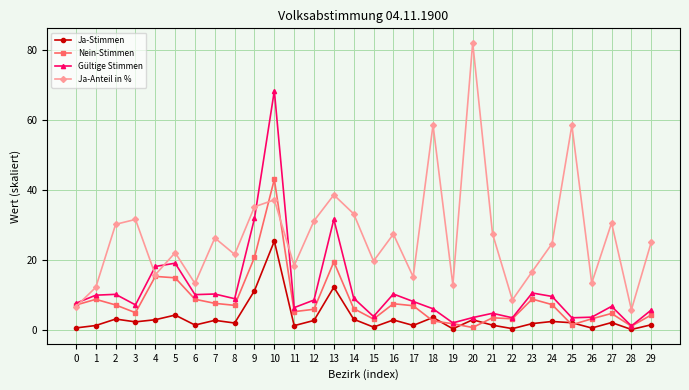

What is the difference between the Ja-Stimmen values at 29 and 3?

0.8